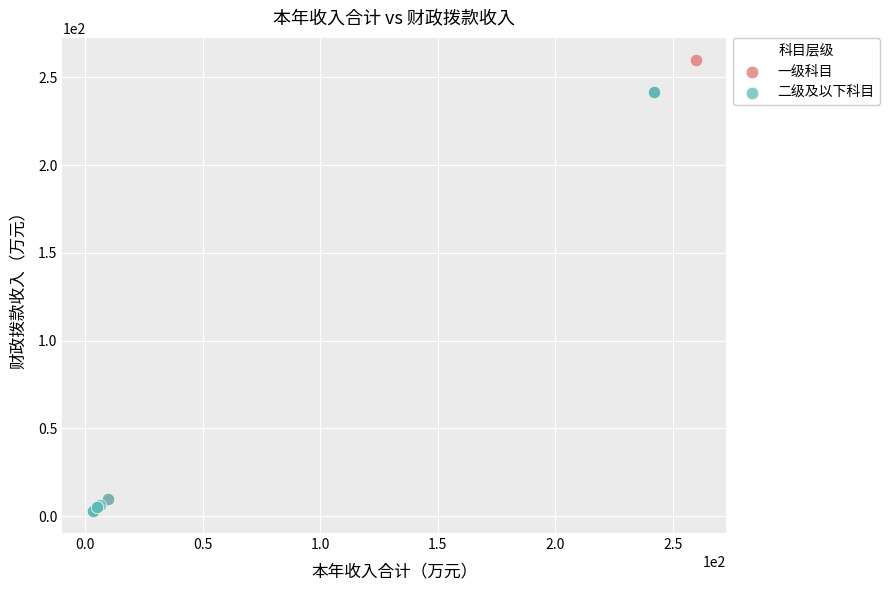

Which series has the largest Y range (max minus min)?

一级科目